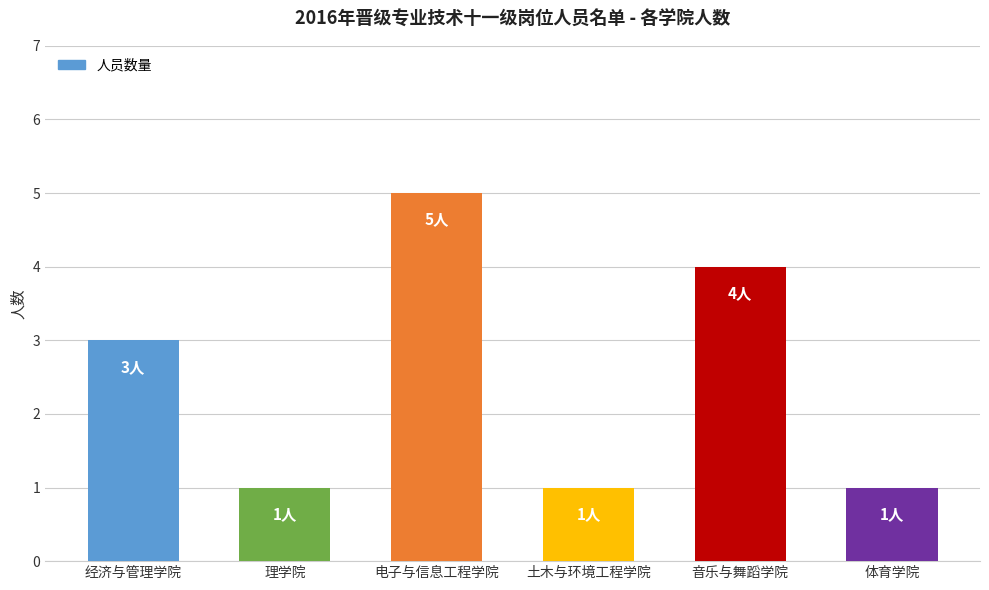

What is the sum of the values at 理学院 and 电子与信息工程学院?

6